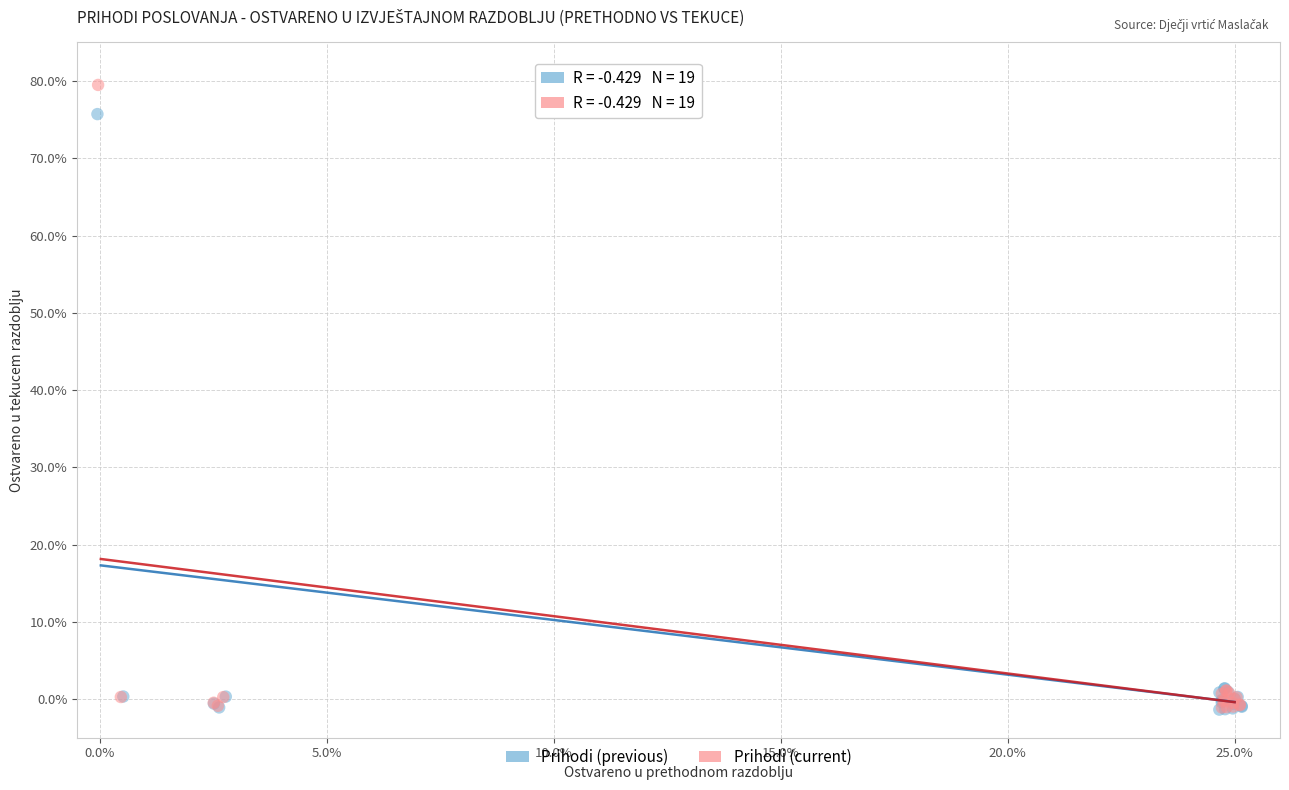

Which series contains the highest Y value?

Prihodi (current)